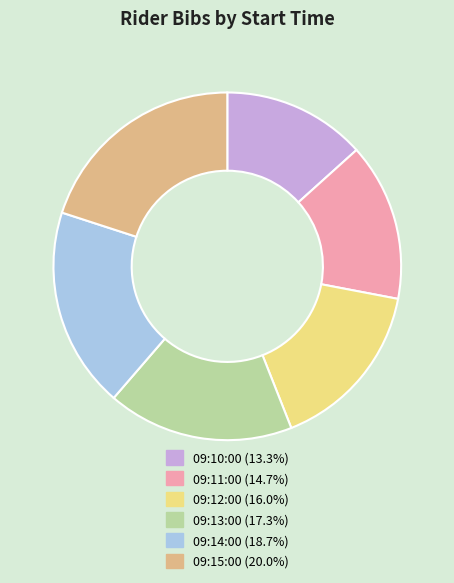

Does any single category account for the majority?

No